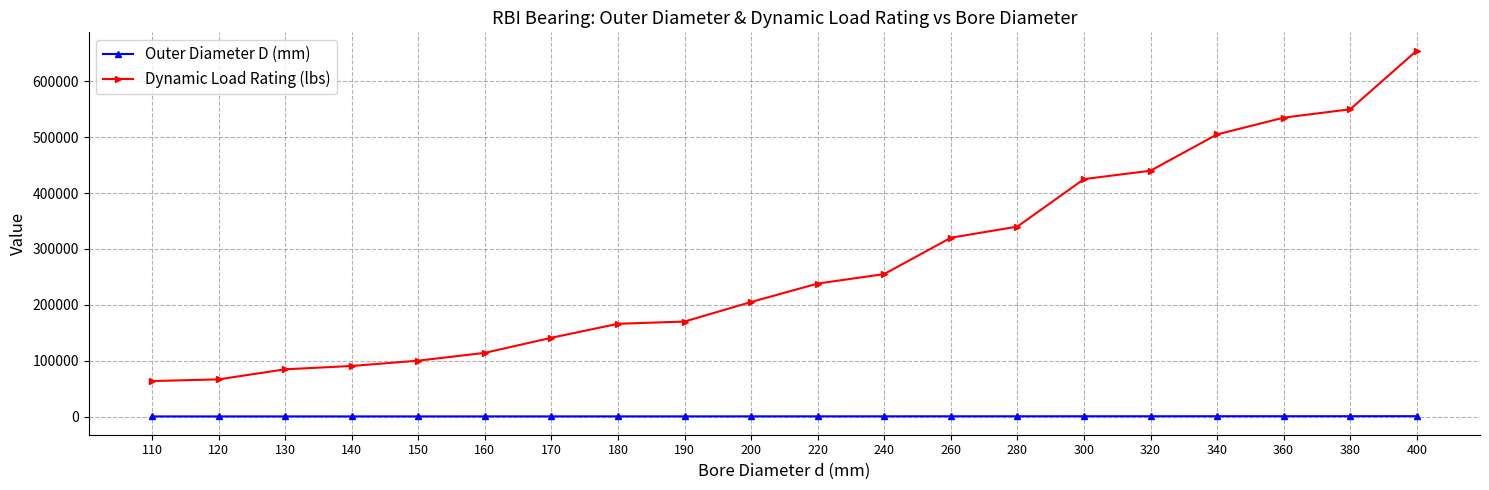

How many lines are shown in the chart?

2